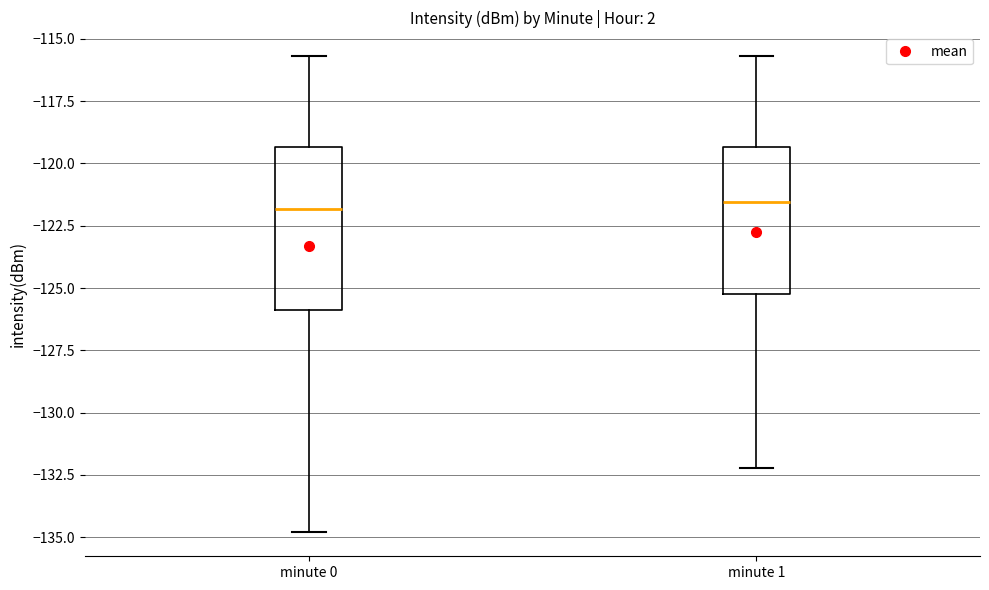

Reading left to right, read every box against the y-axis: the position of its median line, the range the box covers, and the ends of its whiskers. The values are not printed on the chart, so give them approximately, as read against the axis.

minute 0: median -122.0, box -126.0 to -119.5, whiskers -135.0 to -115.5
minute 1: median -121.5, box -125.0 to -119.5, whiskers -132.0 to -115.5